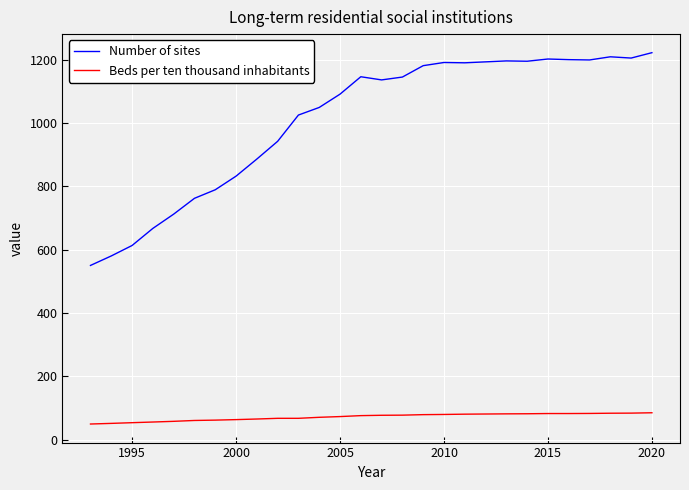

List the series in order of their peak value, highest first.

Number of sites, Beds per ten thousand inhabitants